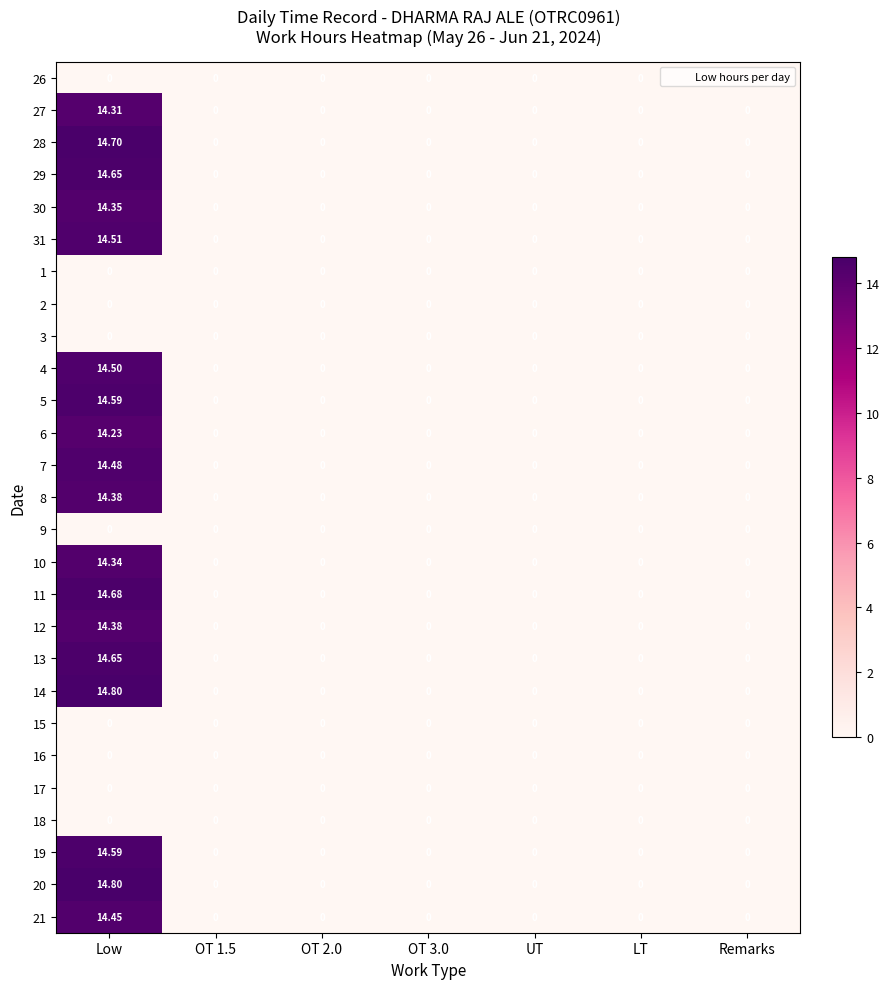

Count the number of data series in this chart.

27